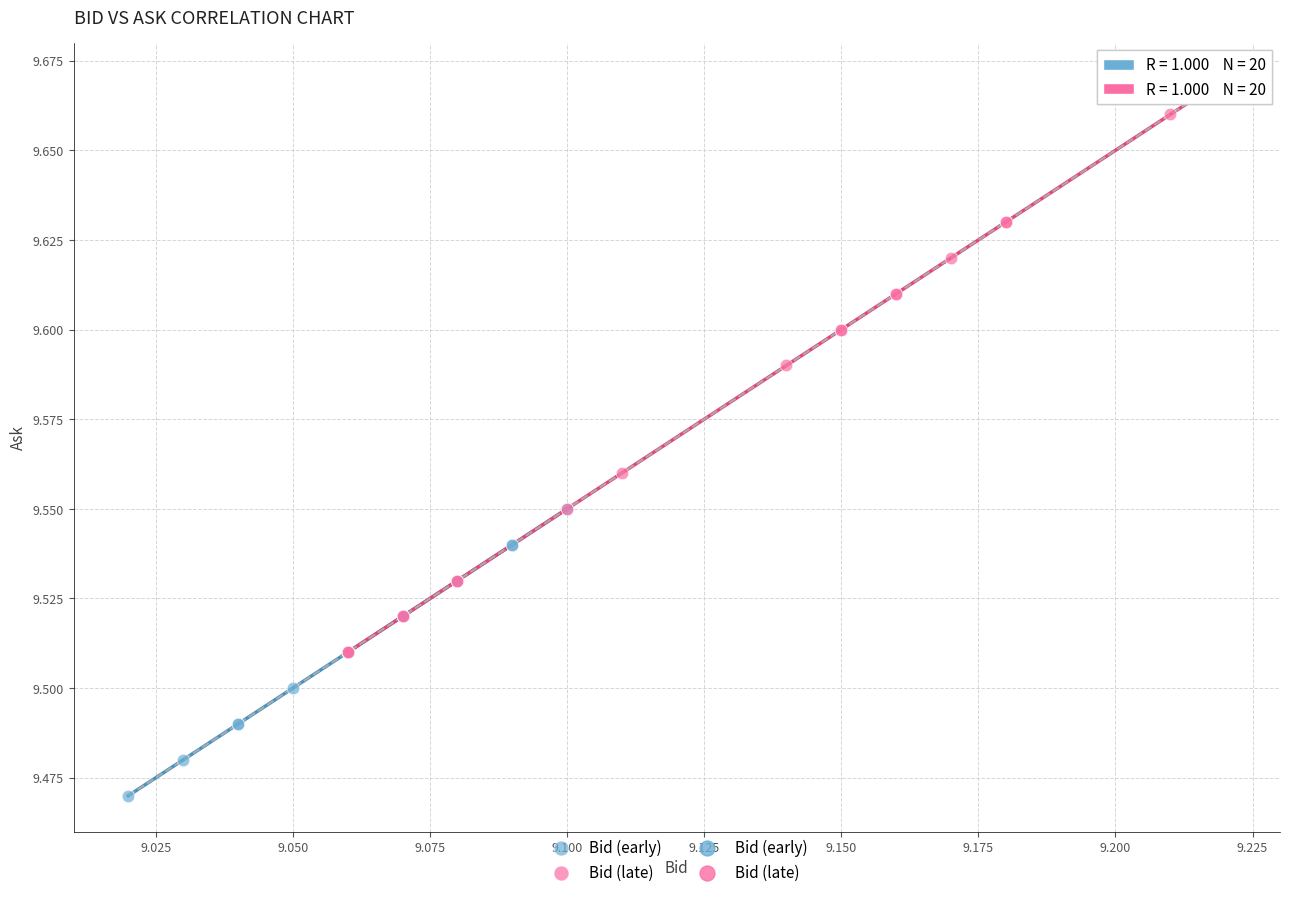

Which series contains the lowest Y value?

Bid (early)